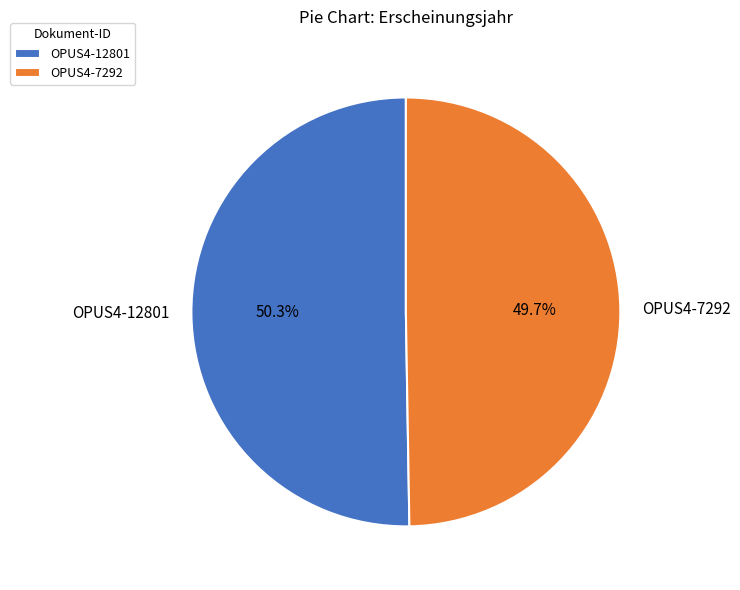

Which slice is the largest?

OPUS4-12801